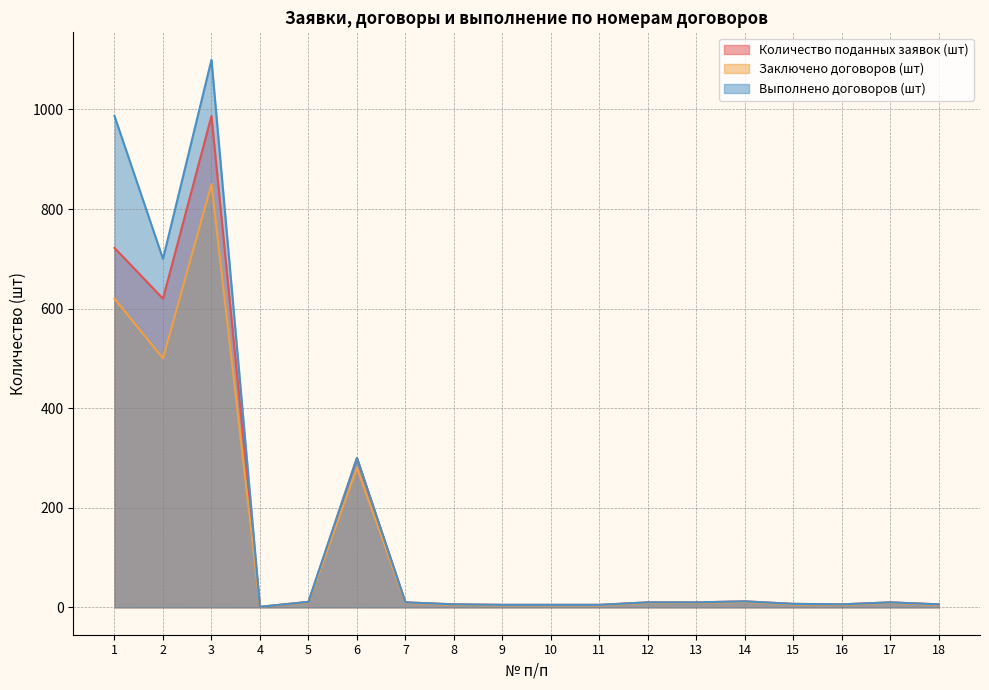

What is the difference between the Количество поданных заявок (шт) values at 6 and 17?

290